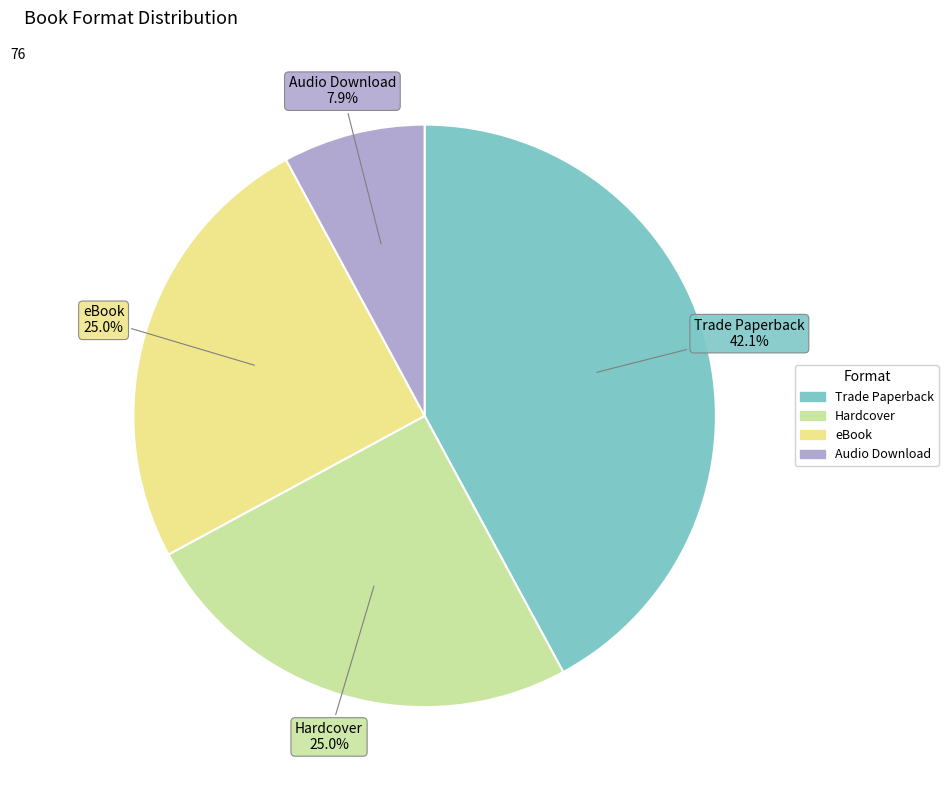

Is there a majority slice in this chart?

No